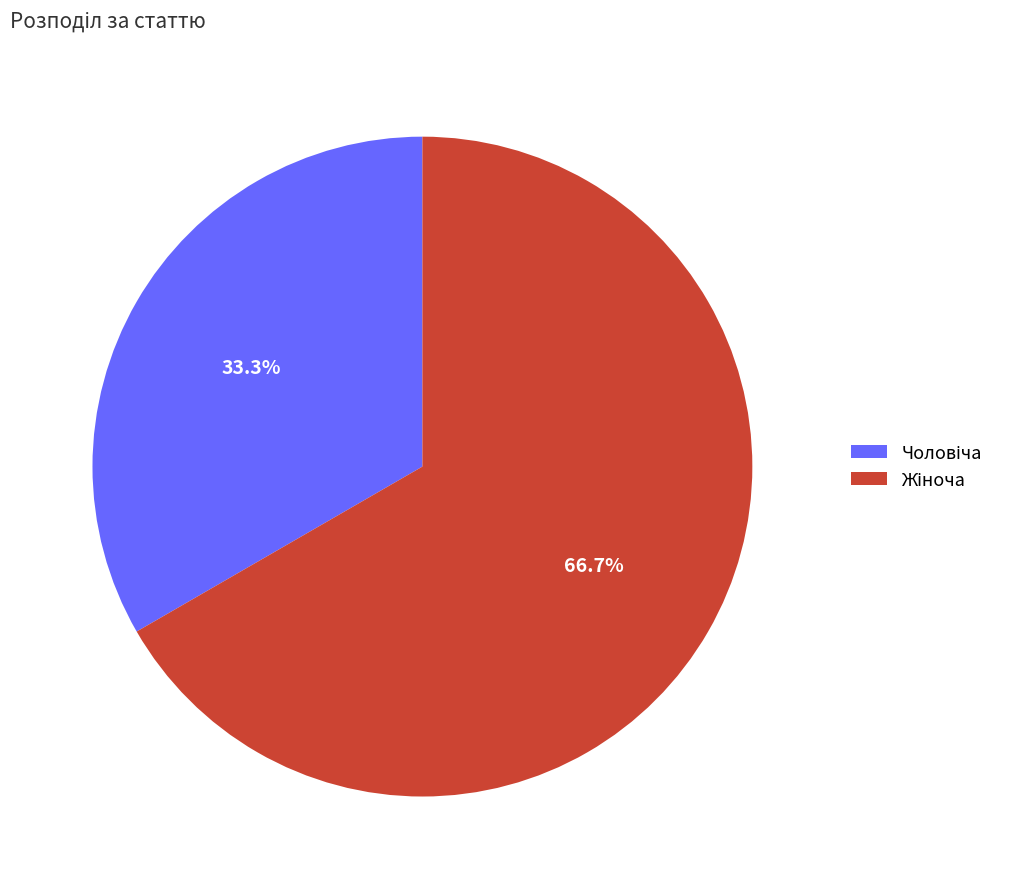

Is there any slice that represents more than half of the pie?

Yes